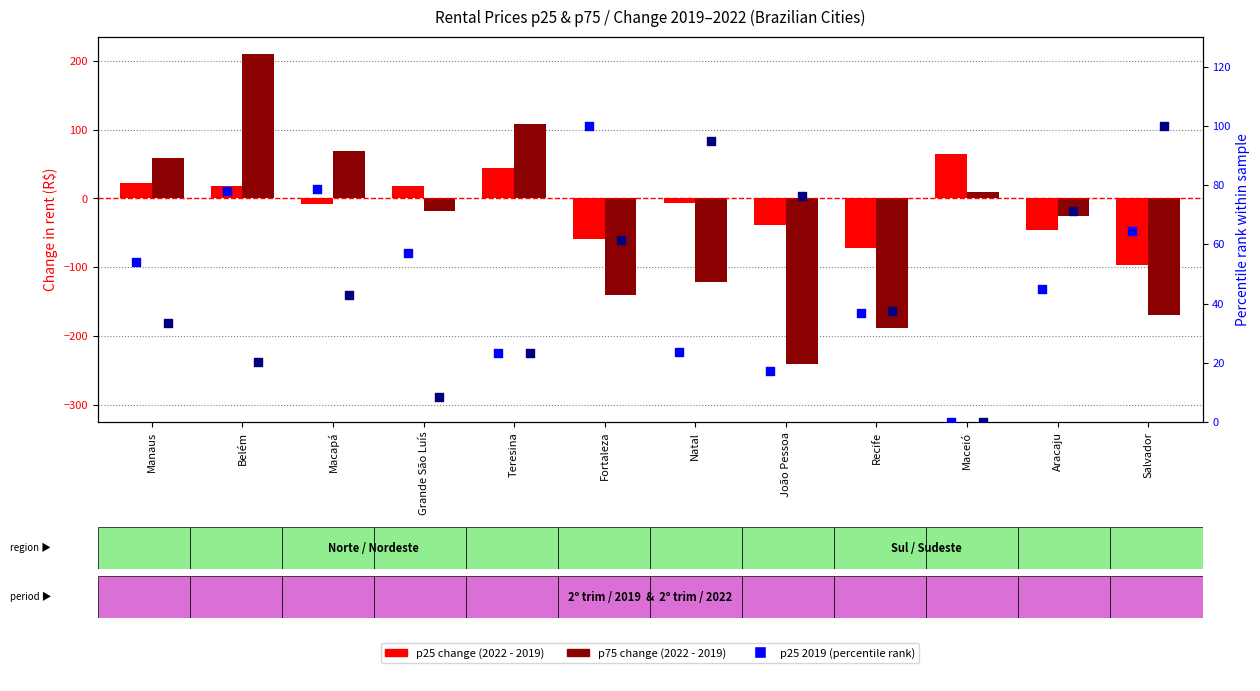

Is the value of p25 2019 (percentile rank) at Recife greater than the value of p75 change (2022-2019) at João Pessoa?

Yes